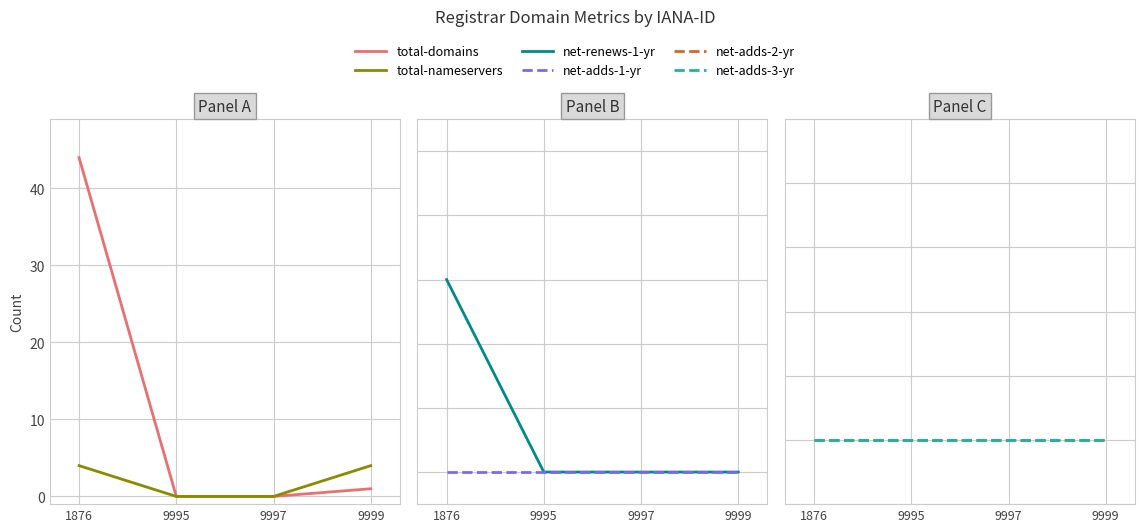

How many values in net-renews-1-yr are above zero?

1